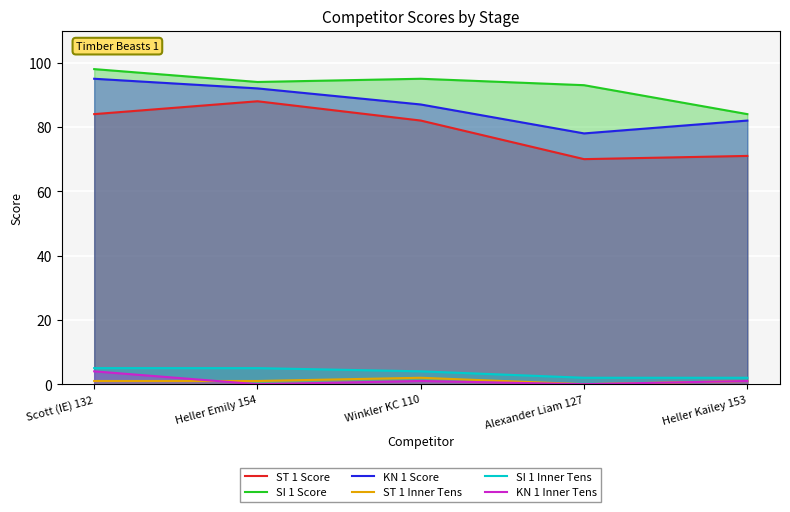

What is the difference between the highest and lowest values at Heller Emily 154?

94